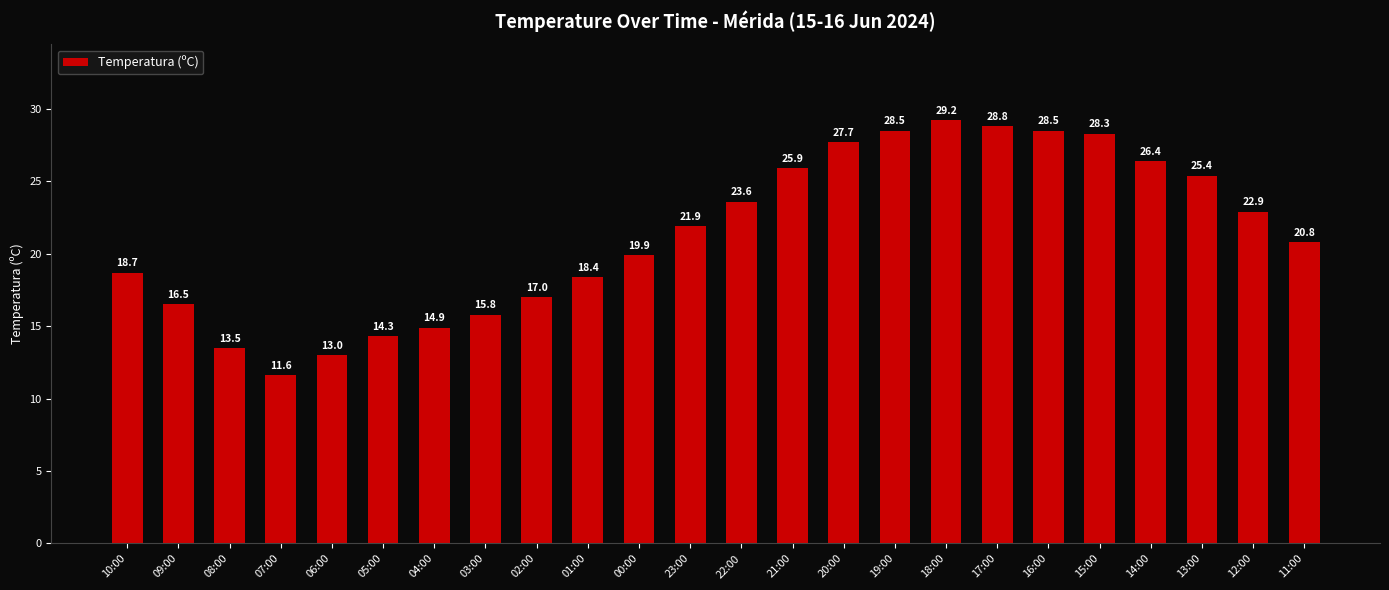

How many bars are there in total?

24